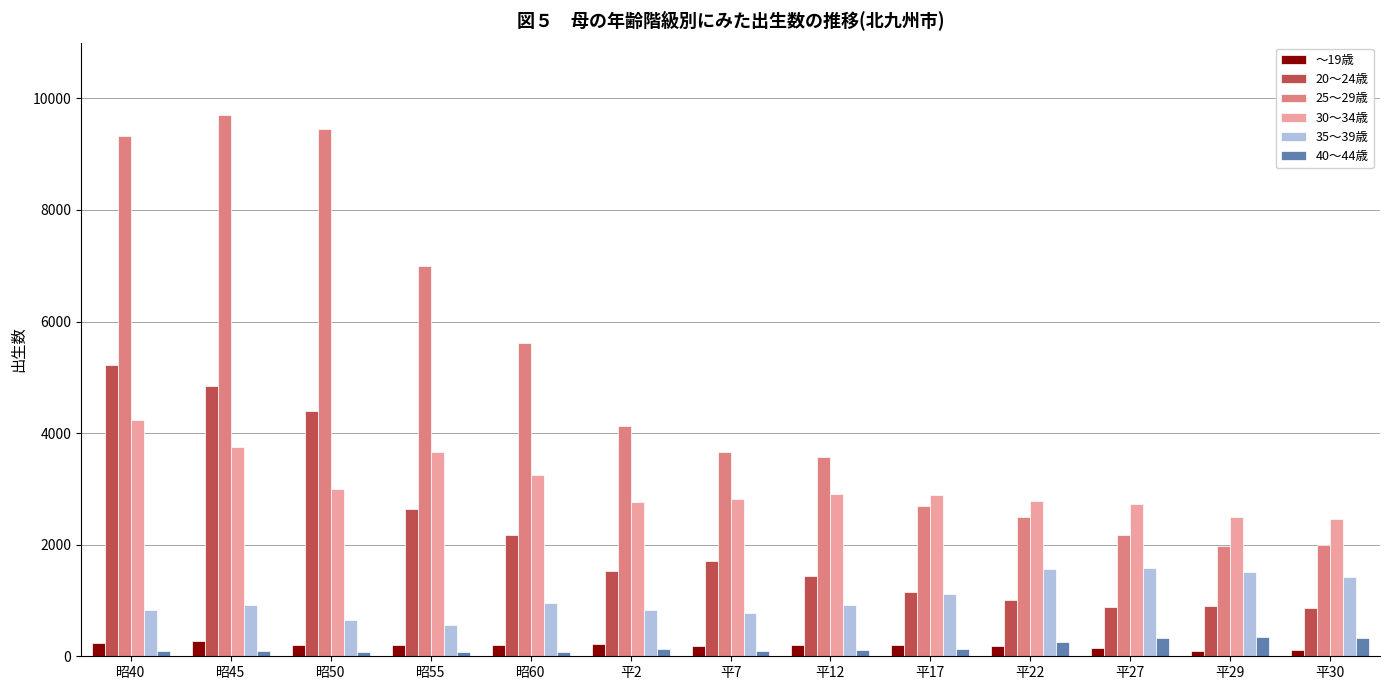

Which series has the widest spread of values?

25～29歳